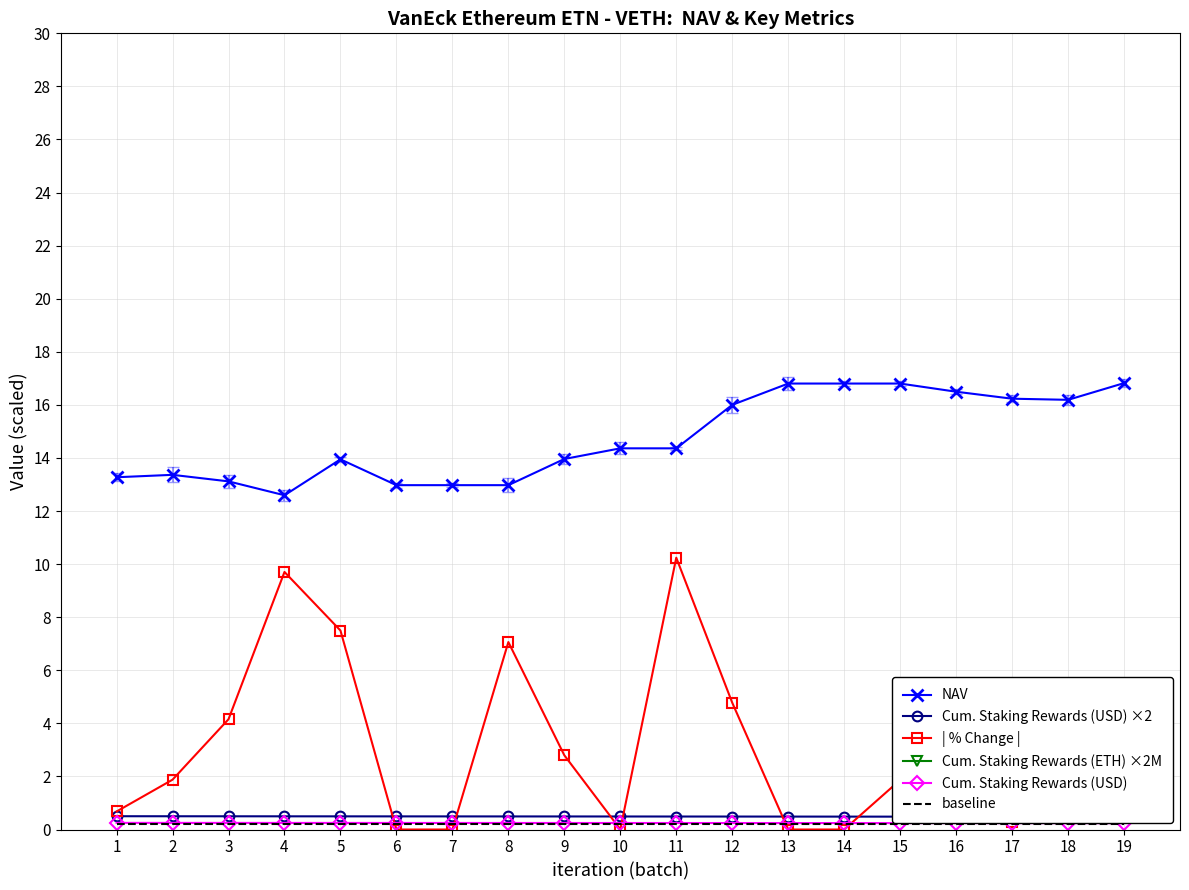

What is the average value of the | % Change | series?

3.1